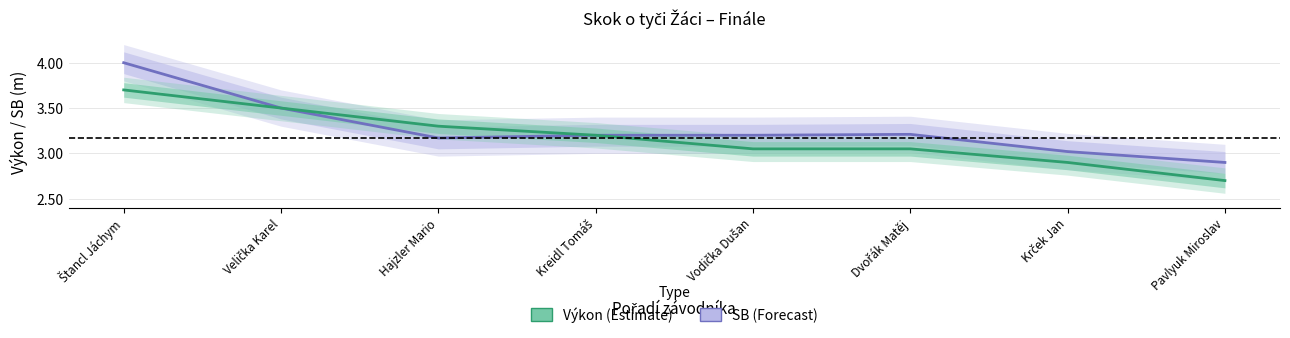

Reading right to left, what are all the values shown in this chart?

SB (Estimate based on partial): 2.9	3.0	3.2	3.2	3.2	3.2	3.5	4.0
Výkon (Estimate): 2.7	2.9	3.0	3.0	3.2	3.3	3.5	3.7